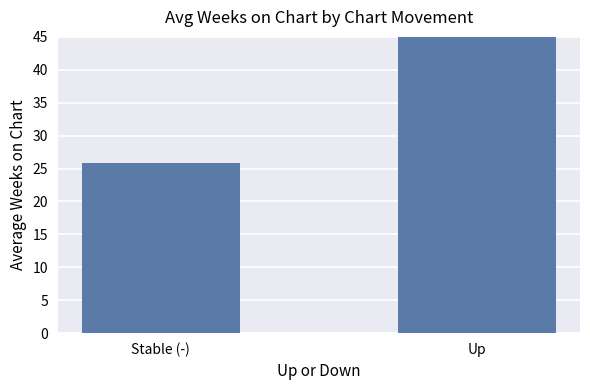

List the labels in order of value, largest first.

Up, Stable (-)